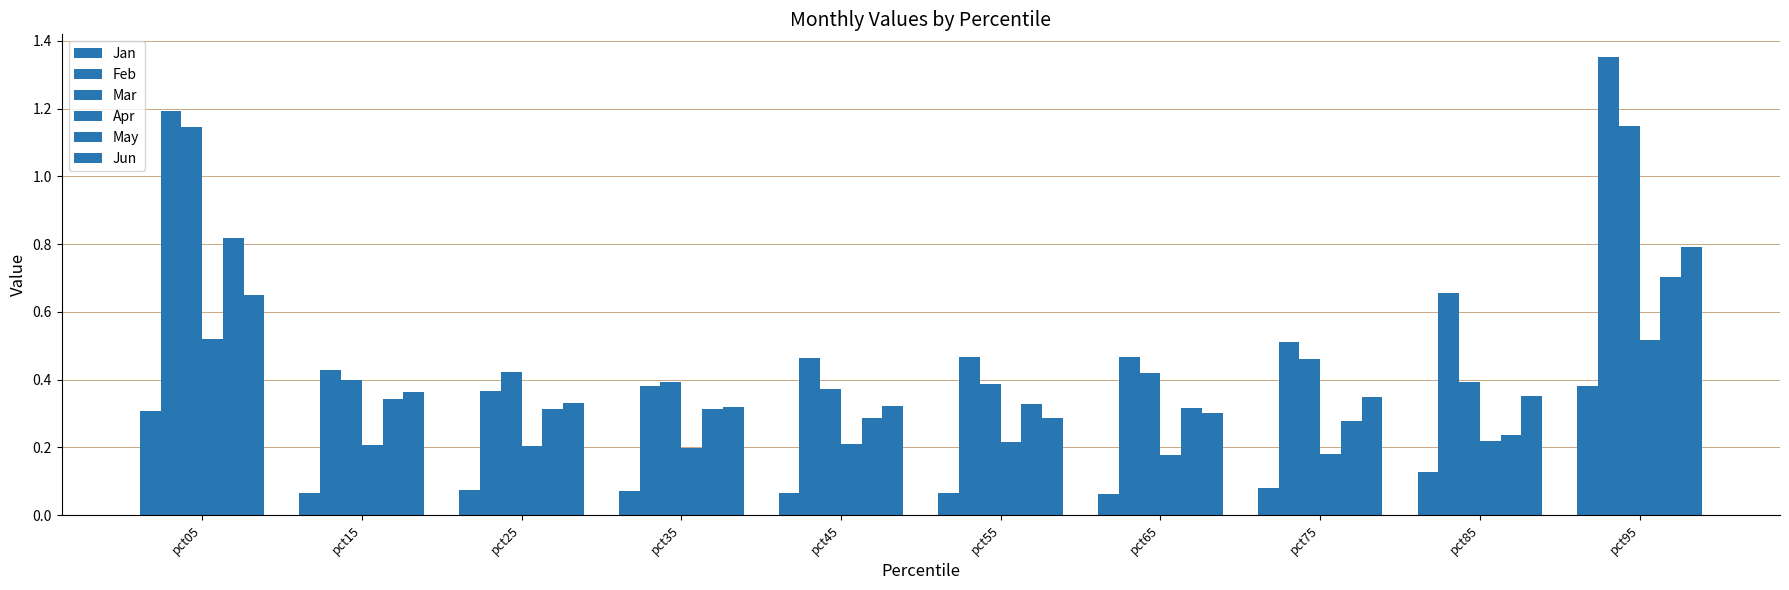

How many bars are there in each group?

6